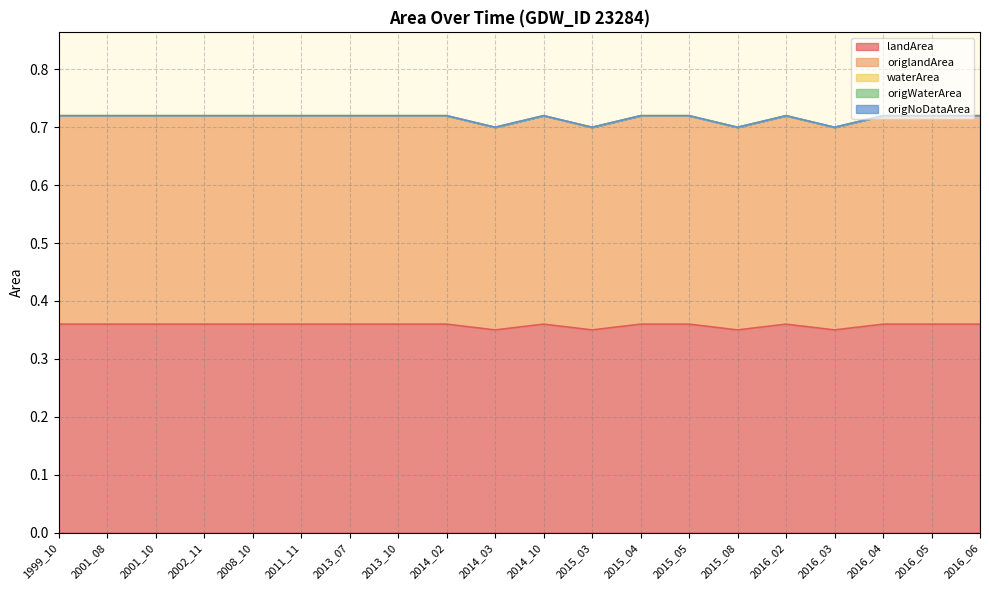

Does the chart have visible grid lines?

Yes